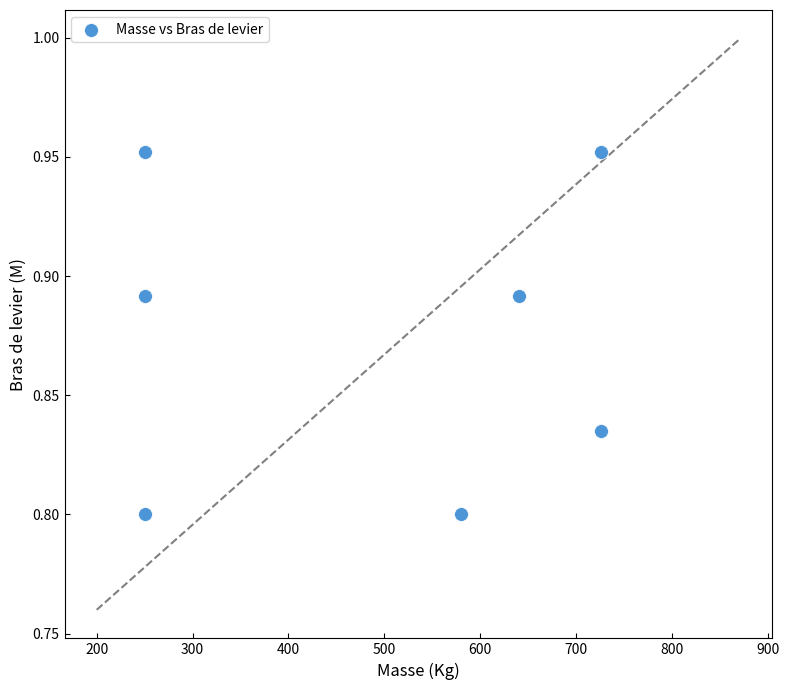

What is the range of X values (max minus min)?

476.0